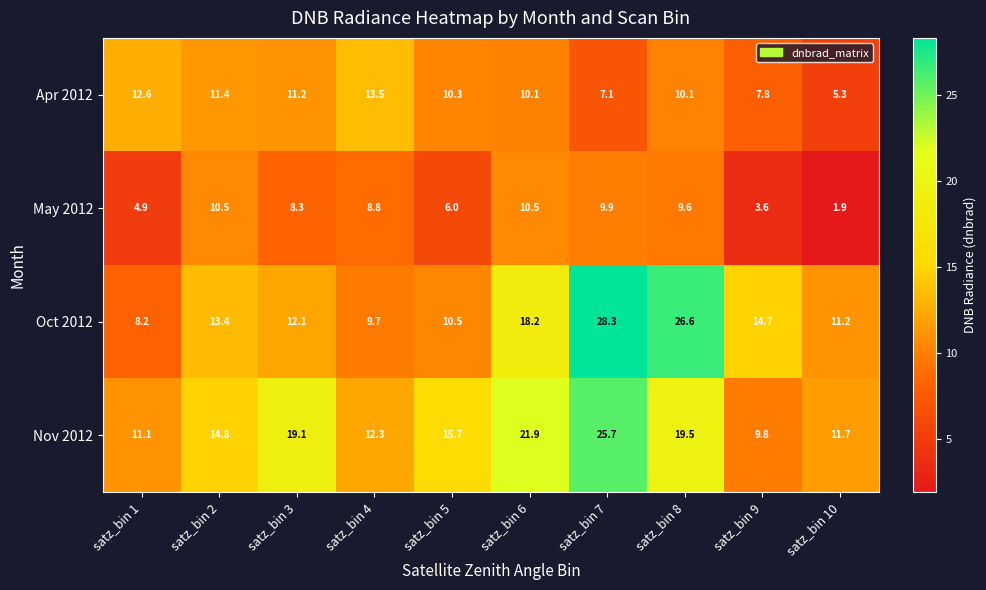

What is the difference between the second highest and second lowest values in the Oct 2012 series?

16.9